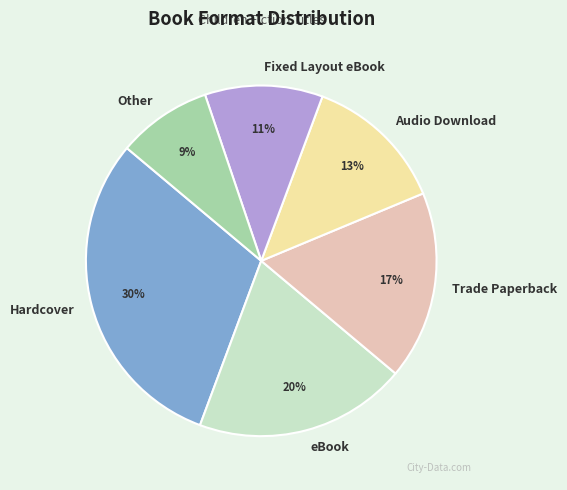

What is the smallest slice in the pie chart?

Other